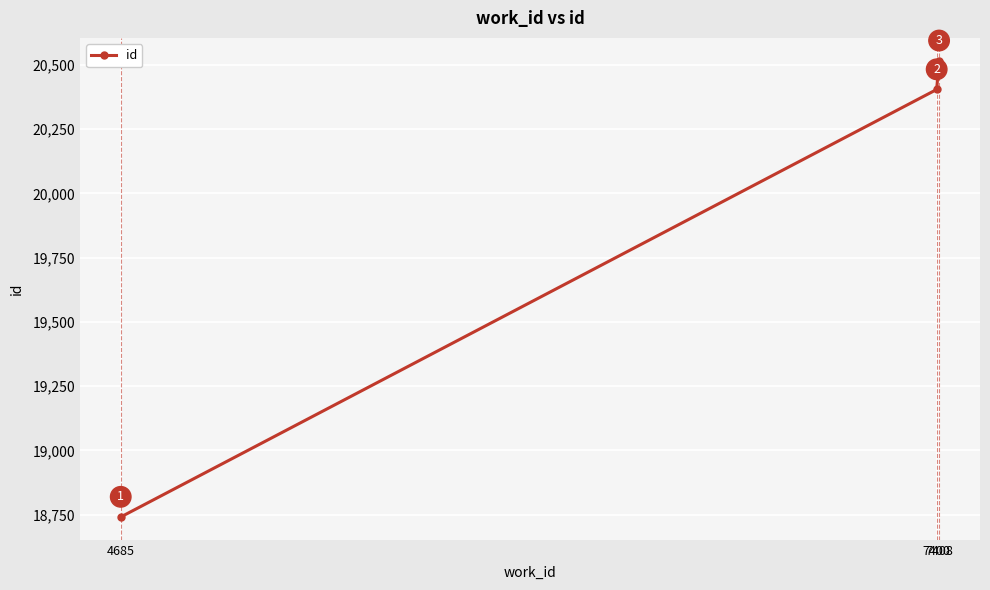

What is the change in value from 4685 to 7400?

+1663